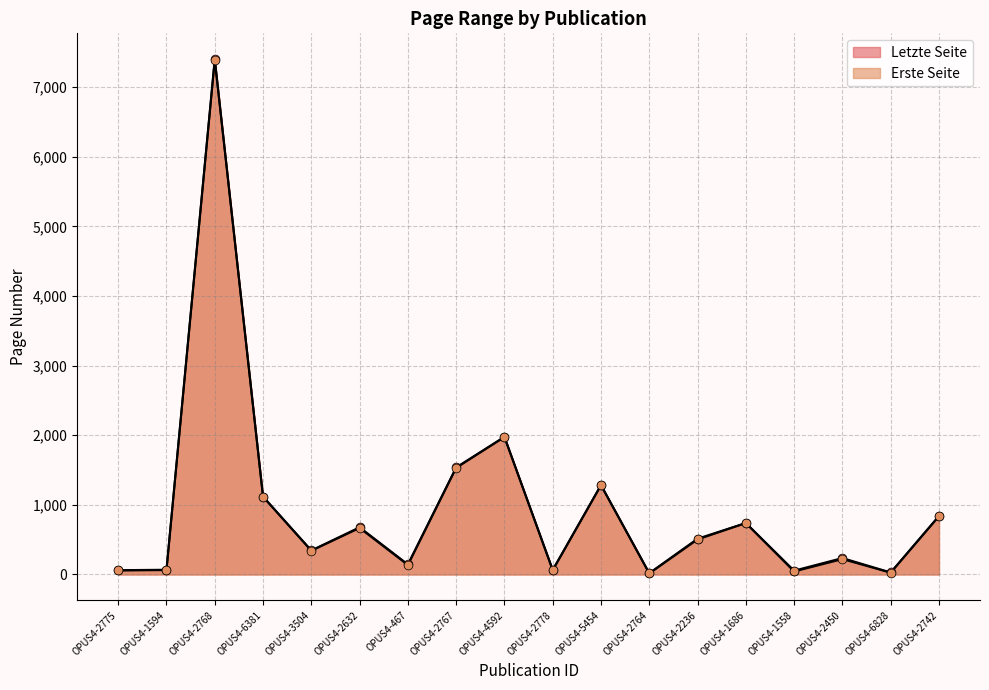

At which category is the sum across all series the highest?

OPUS4-2768